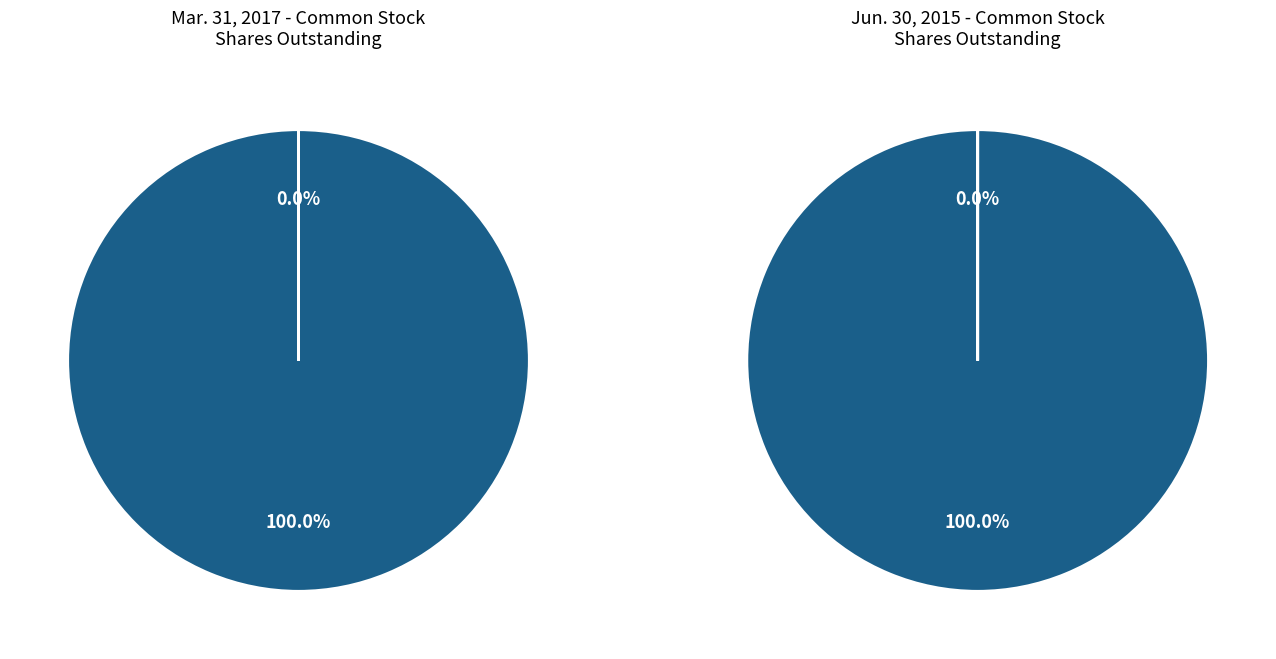

Is Class A Common Stock (shares outstanding) the majority of the pie?

Yes